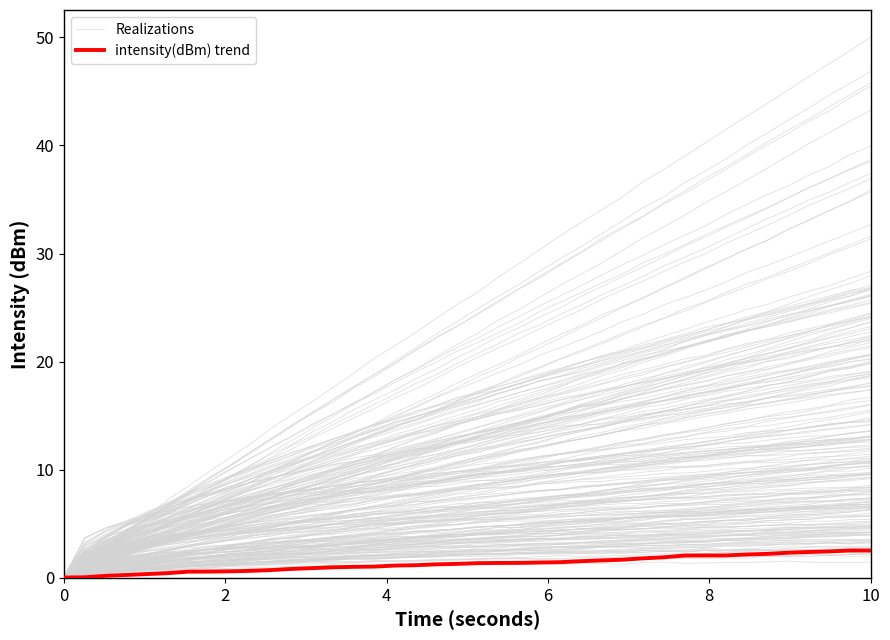

Rank the series by their average value, from highest to lowest.

Realizations, intensity(dBm) trend